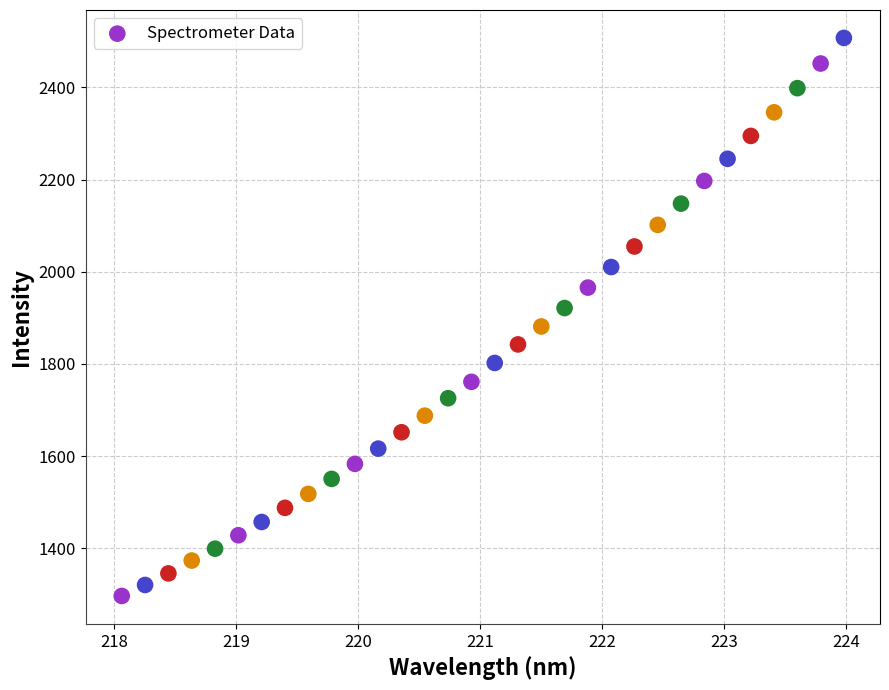

What is the range of Y values (max minus min)?

1210.6